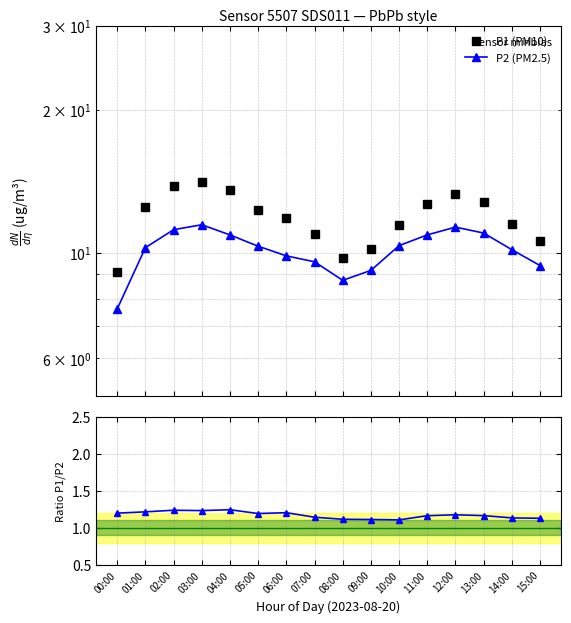

Which label corresponds to the smallest value in the chart?

10:00